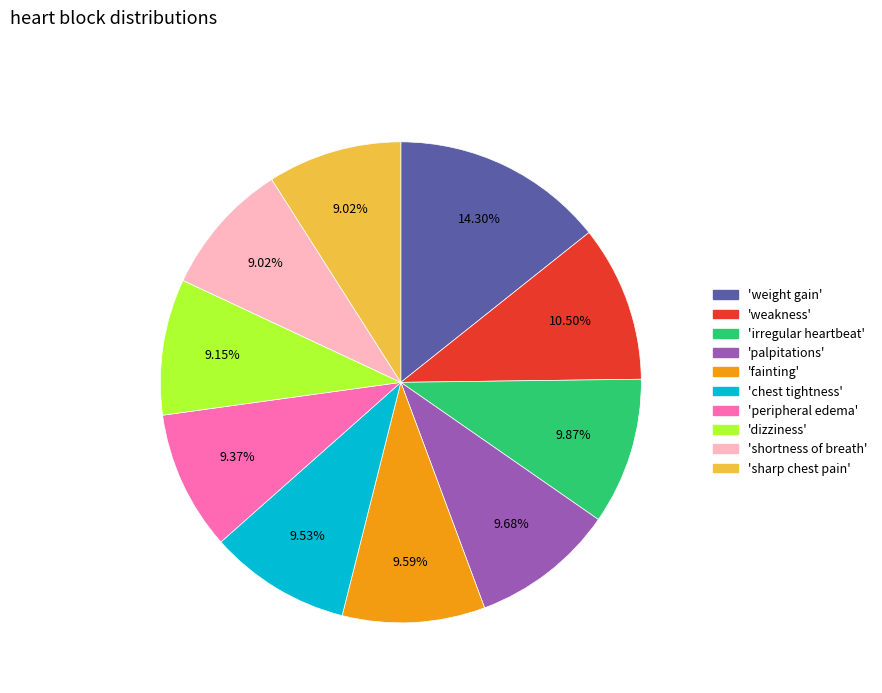

Does any single category account for the majority?

No